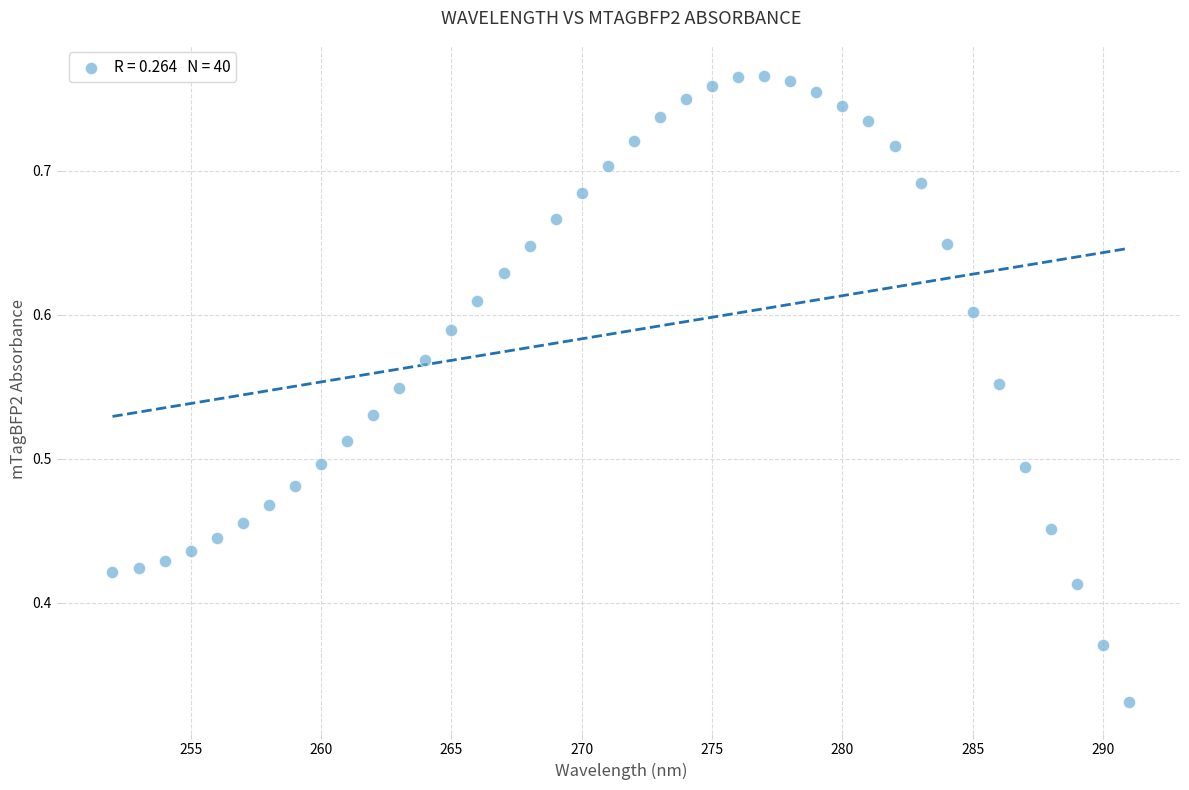

What is the range of X values (max minus min)?

39.0